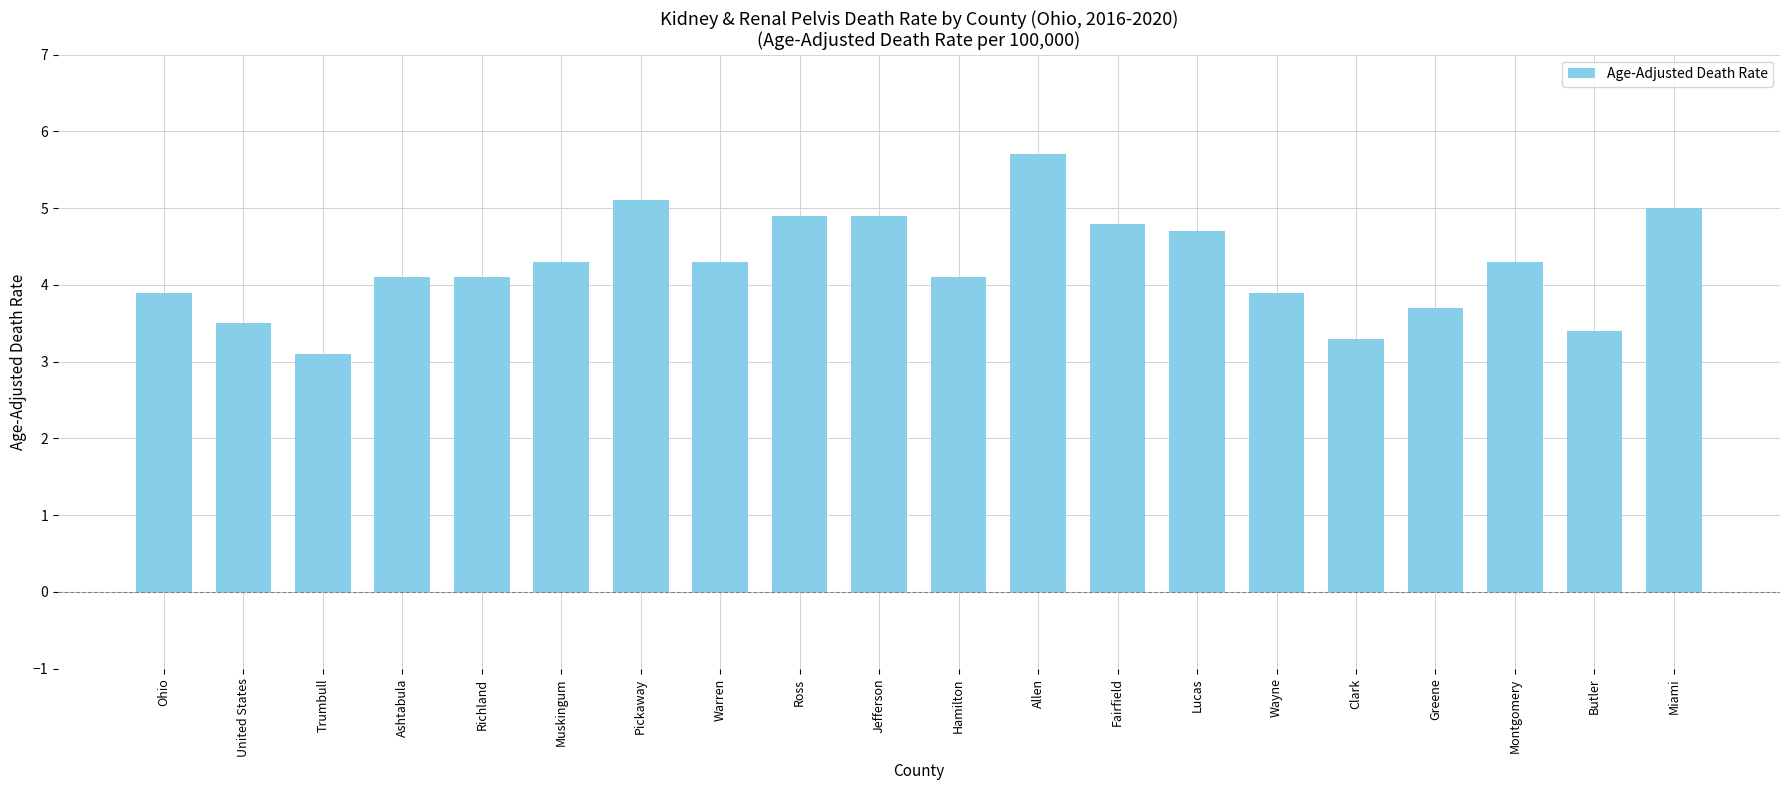

What is the maximum value shown in the chart?

5.7